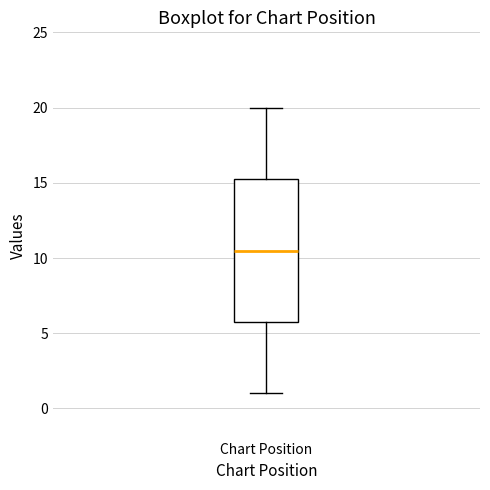

Where does the upper whisker of the box for Chart Position end on the y-axis? The values are not printed on the chart, so give them approximately, as read against the axis.

20.0